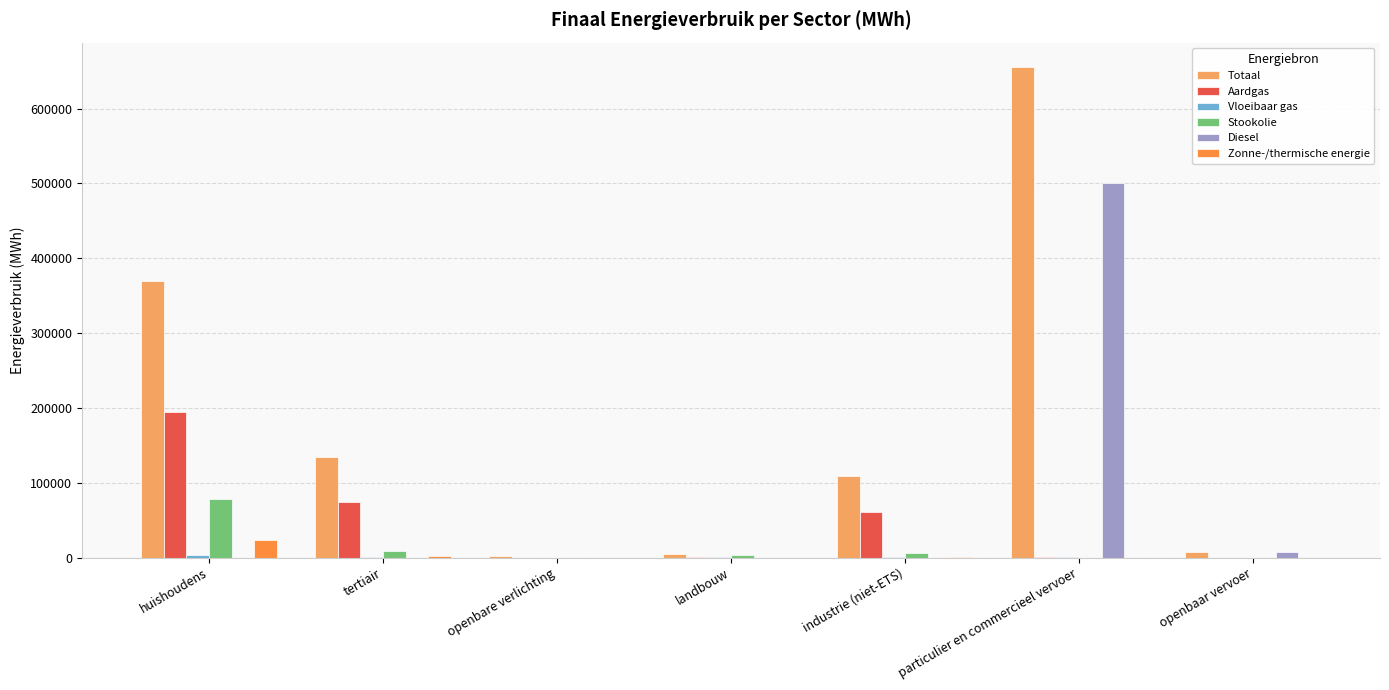

Is the value of Aardgas at huishoudens greater than the value of Stookolie at openbaar vervoer?

Yes